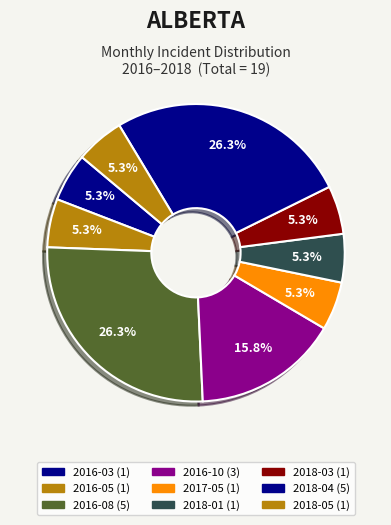

Count the number of slices in the pie.

9